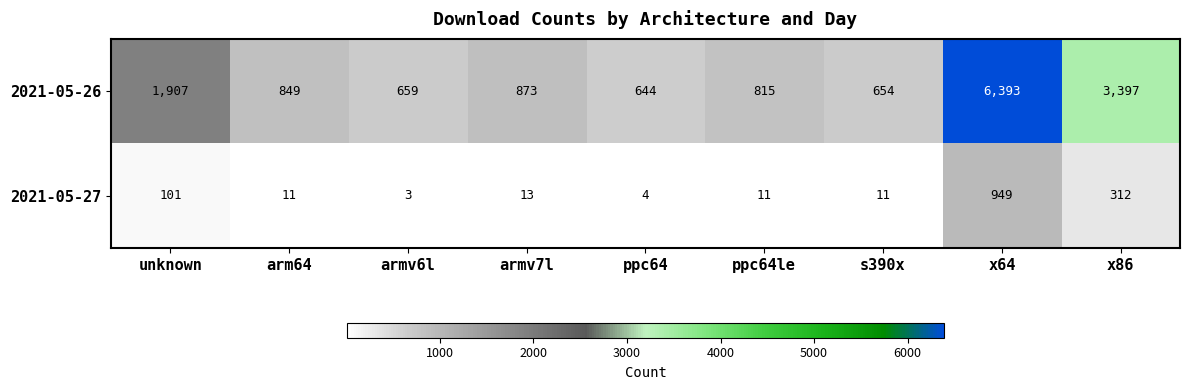

Rank the series by their maximum value, from highest to lowest.

2021-05-26, 2021-05-27